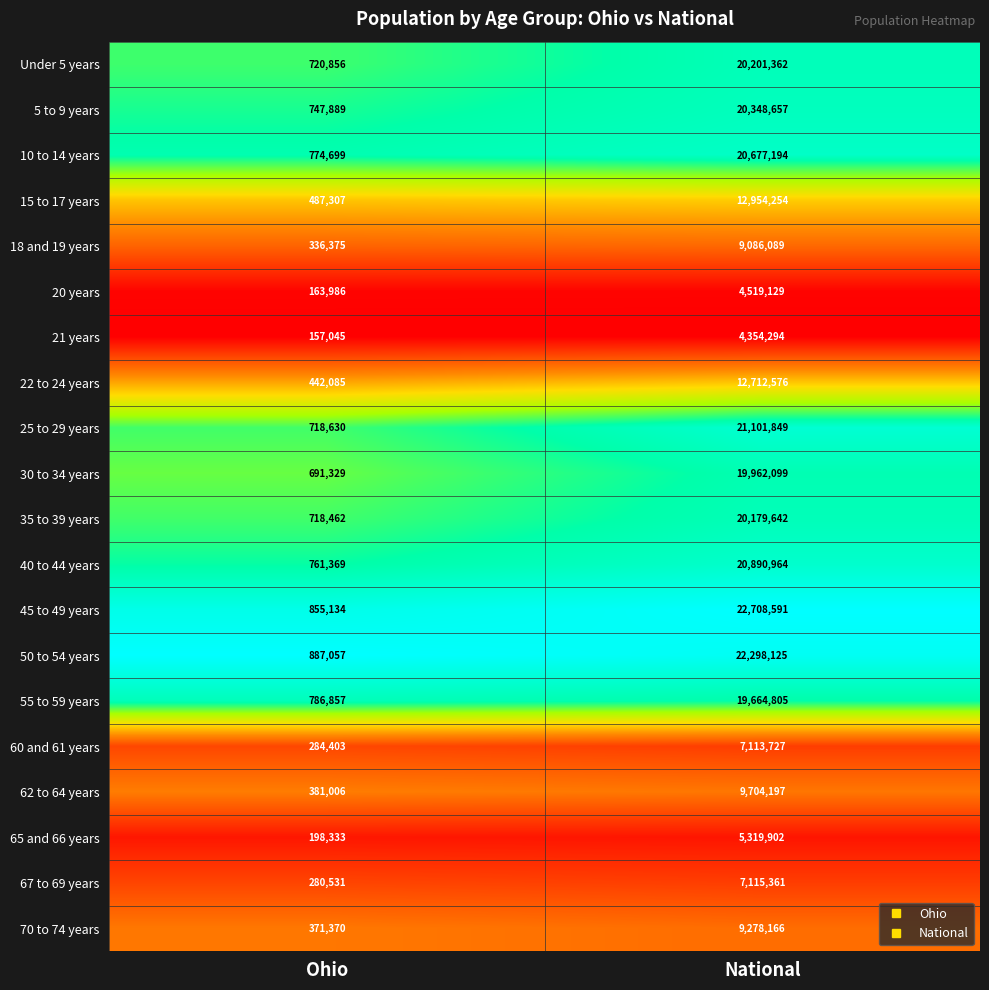

What is the sum of all 22 to 24 years values?

13154661